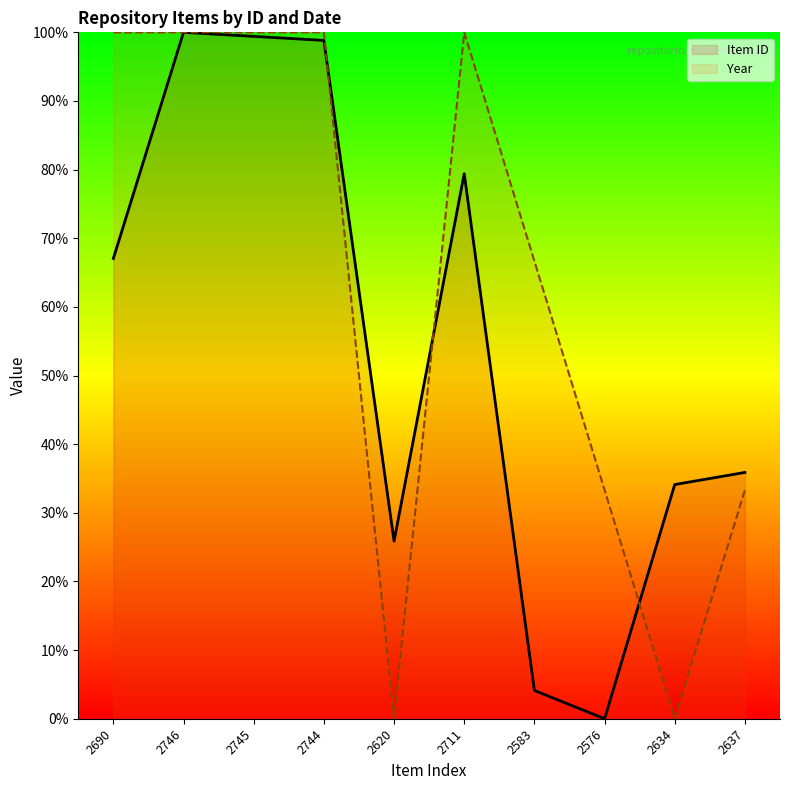

What are all the series names shown in the legend?

Item ID, Year